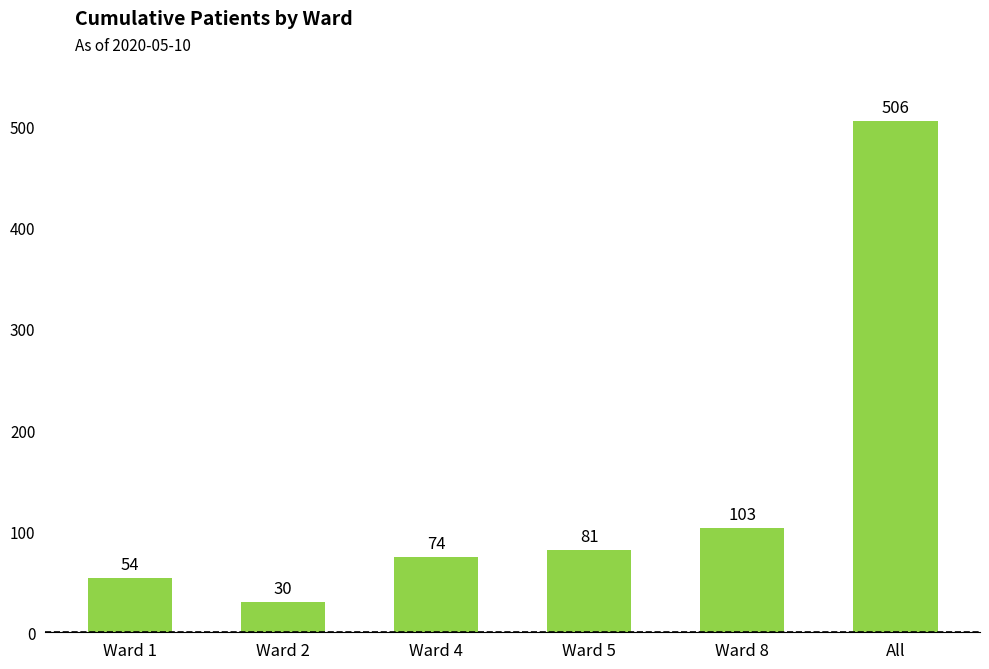

Does the chart contain any negative values?

No